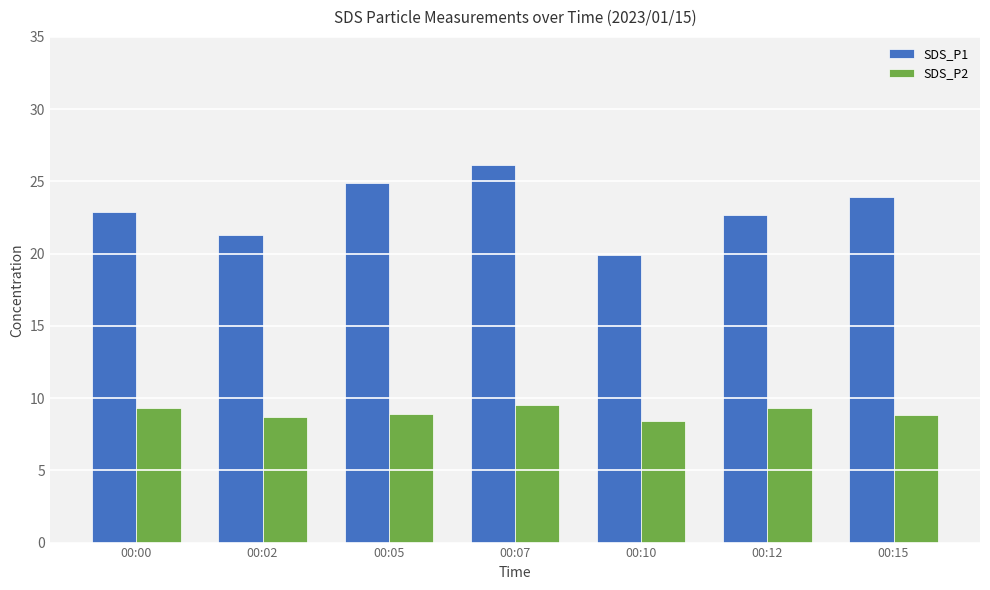

What is the difference between the maximum and second lowest values in the SDS_P2 series?

0.8